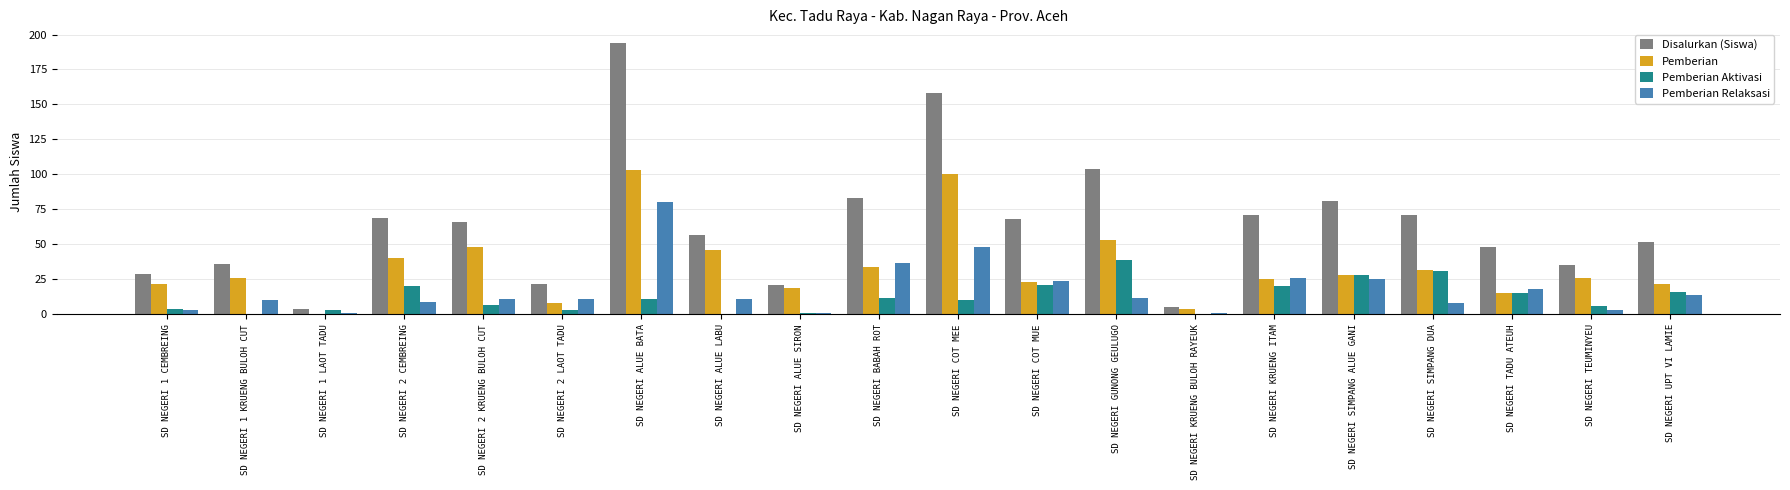

What is the difference between the Pemberian Aktivasi values at SD NEGERI 1 CEMBREING and SD NEGERI 2 KRUENG BULOH CUT?

3